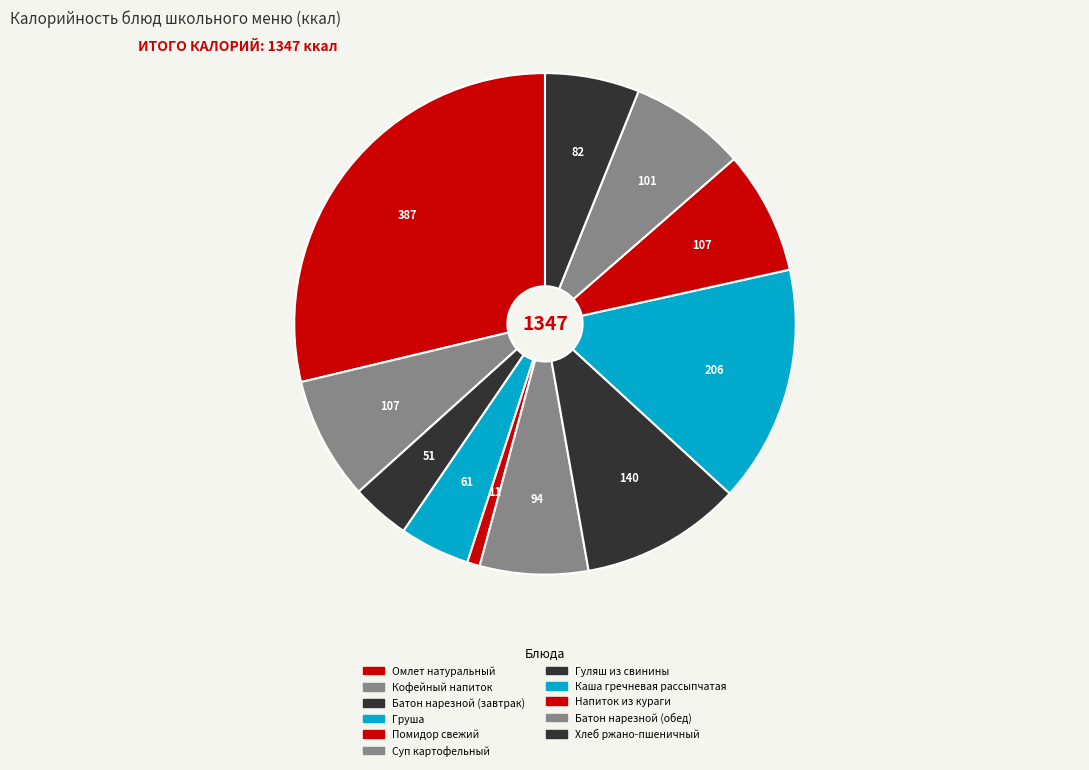

What is the total percentage of Суп картофельный and Помидор свежий?

7.8%